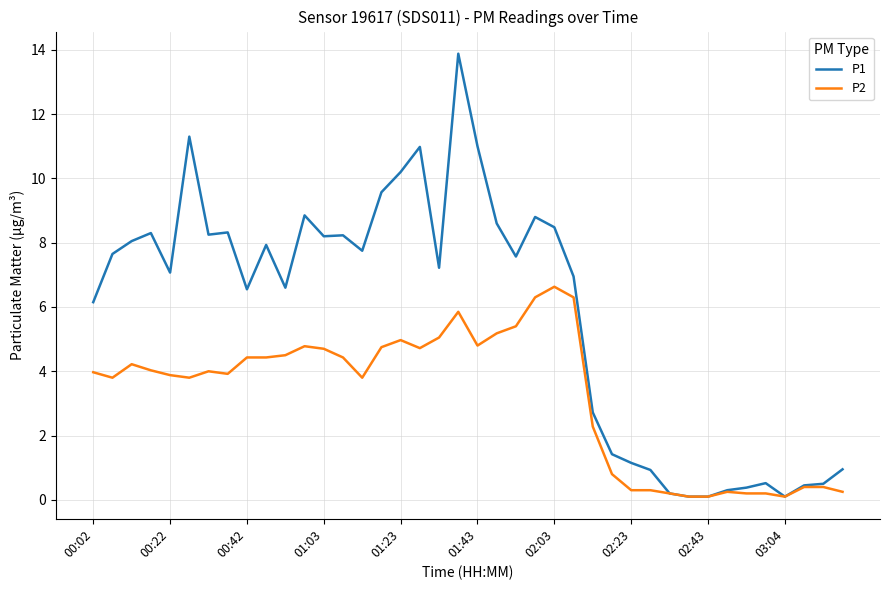

List the series in order of their overall mean, highest first.

P1, P2